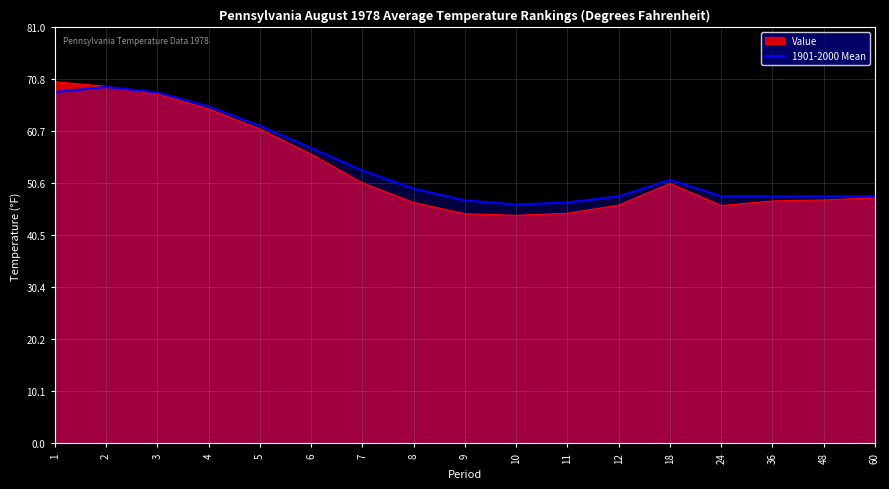

What is the total value across all series at 10?

90.9